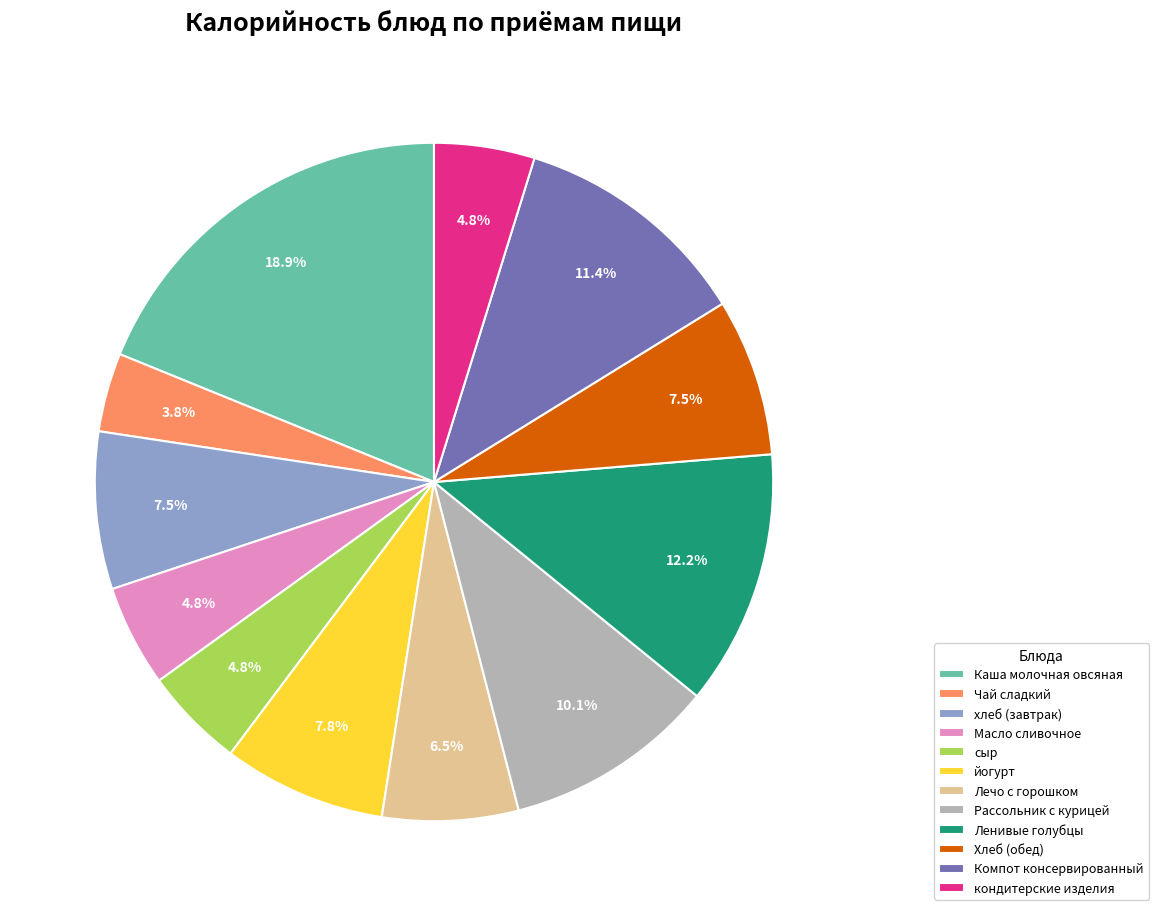

To the nearest percent, what is the average slice percentage?

8%